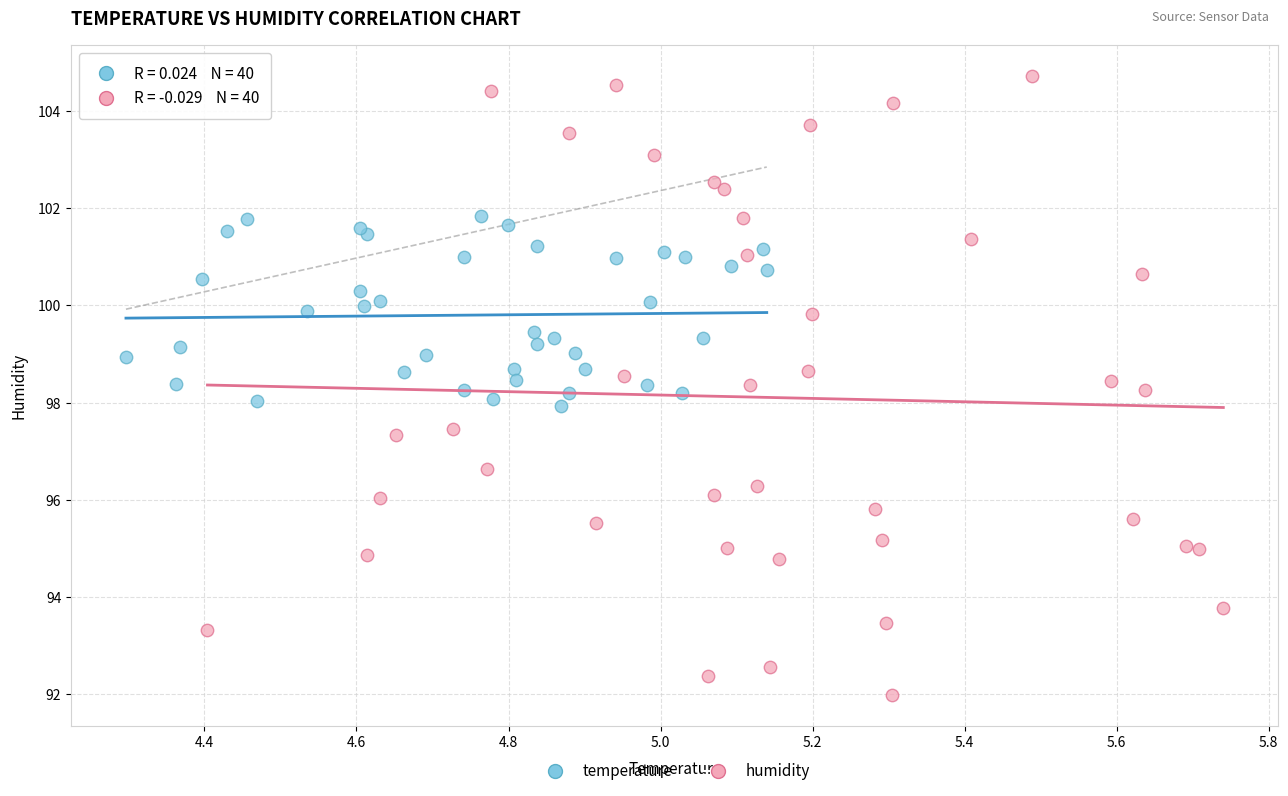

Which series has the widest spread of Y values?

humidity